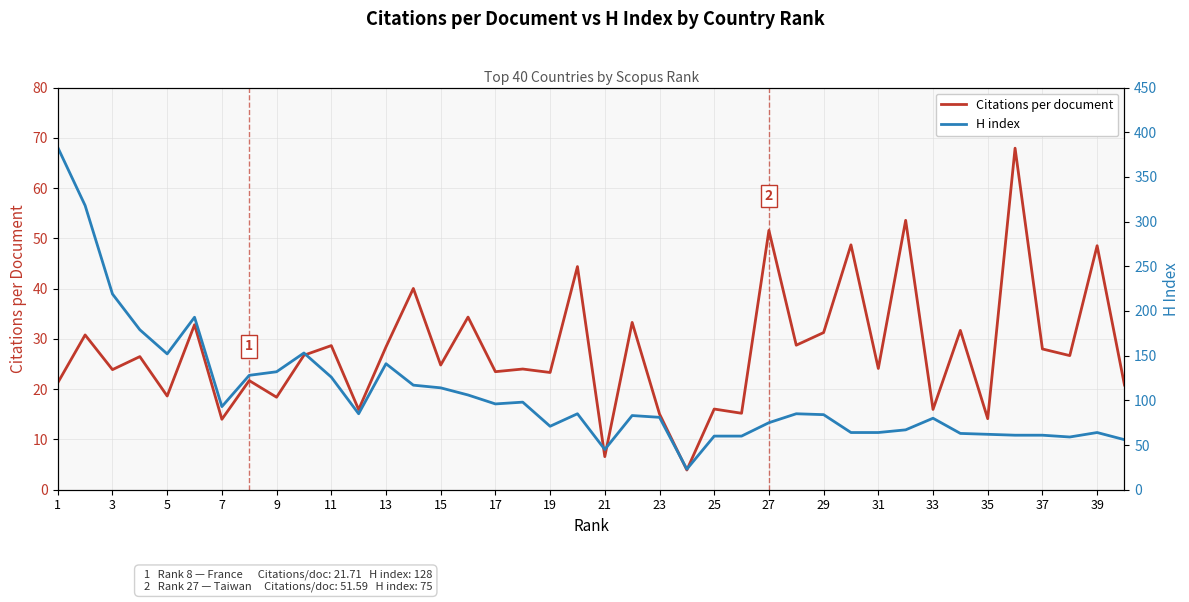

The value of Citations per document at 21 is 40.2. True or false?

False